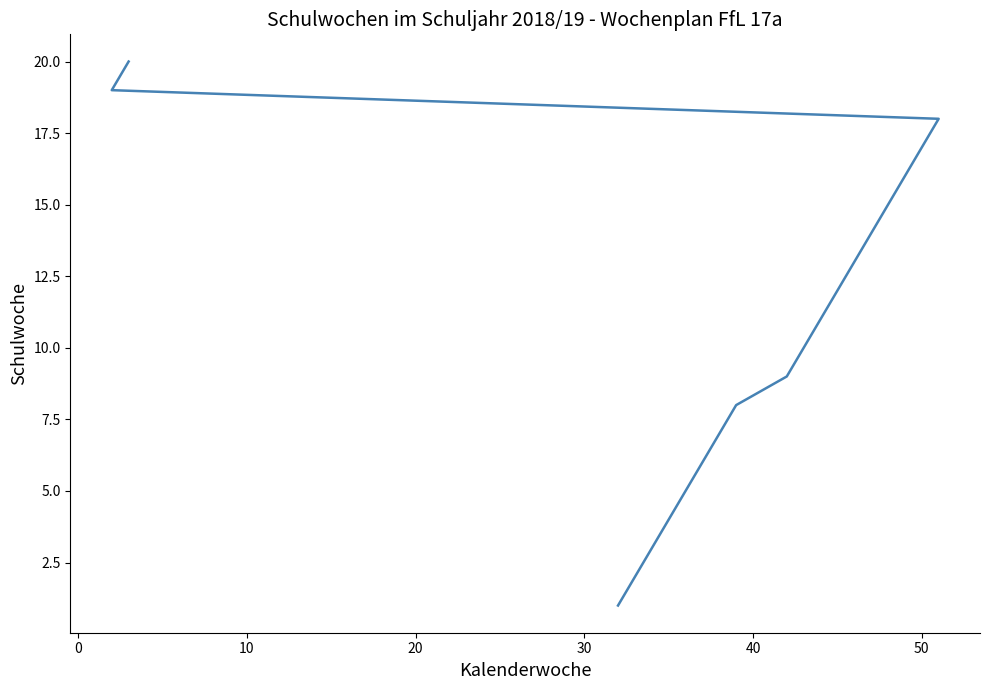

Is it true that the value at −10 is 2?

False